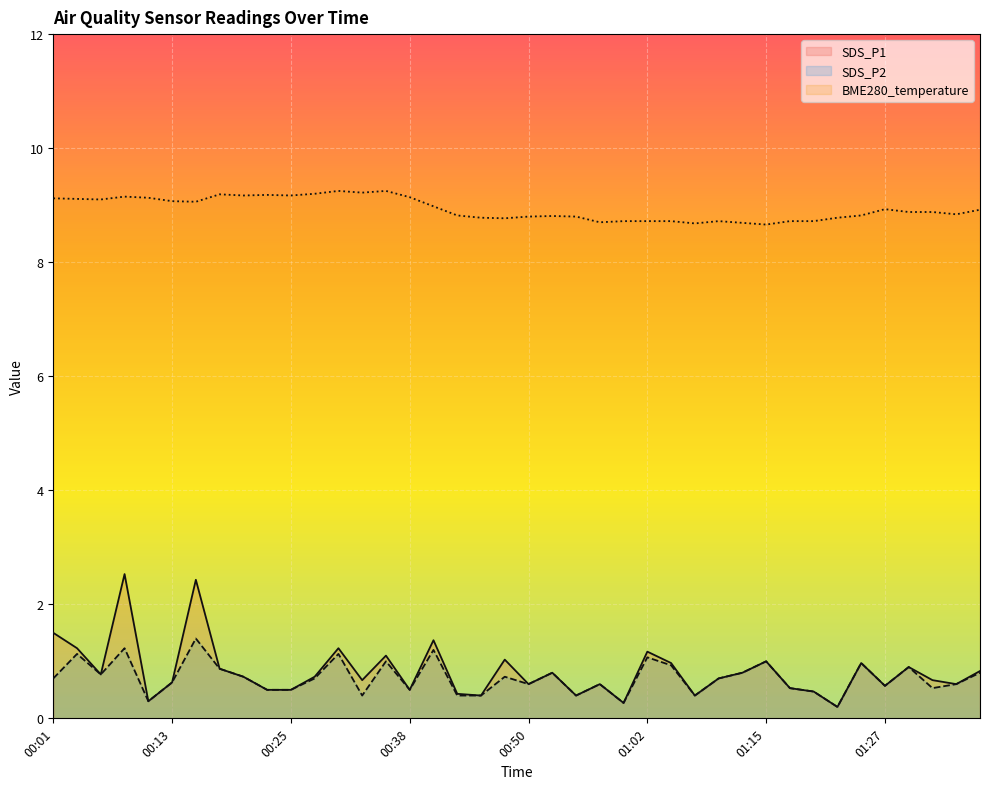

What is the smallest value displayed?

0.2